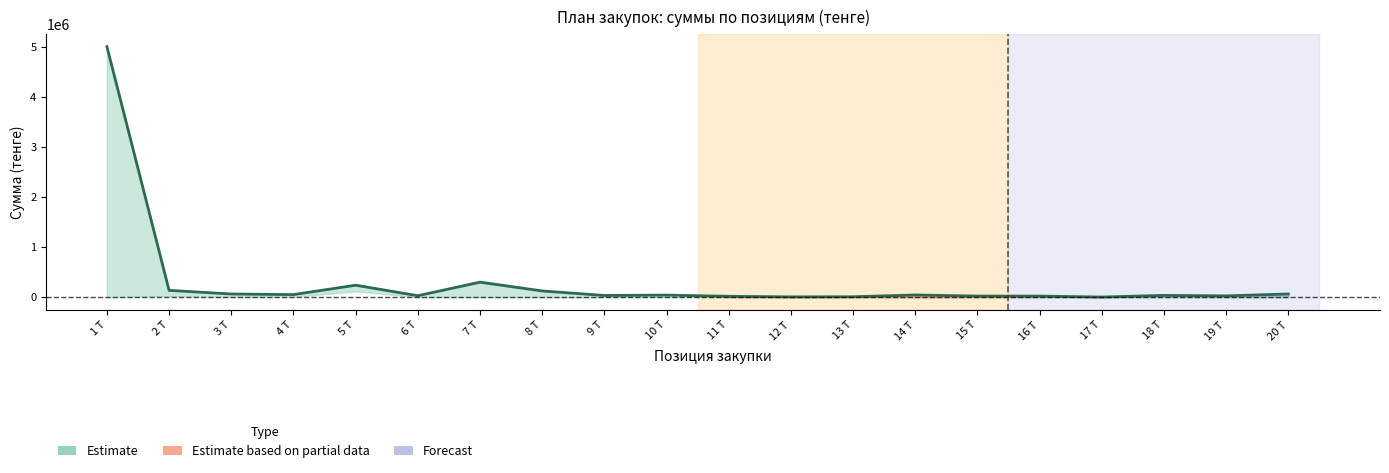

What is the change in value from 6 Т to 16 Т?

-7500.0